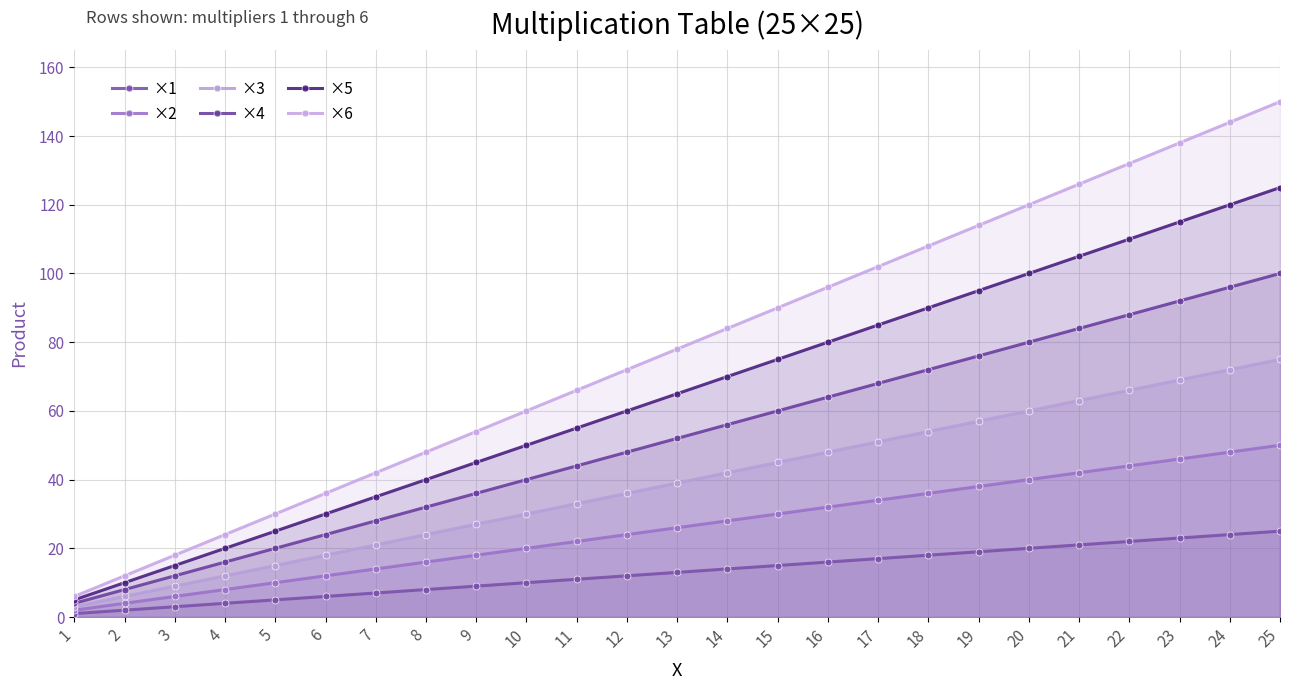

Which series changed the most between 3 and 24?

×6